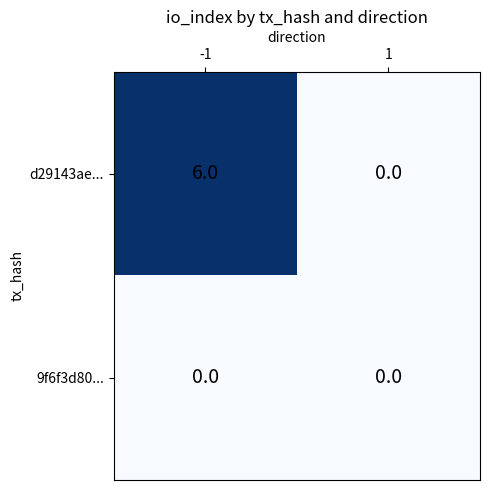

The value of d29143ae... at 1 is 0. True or false?

True